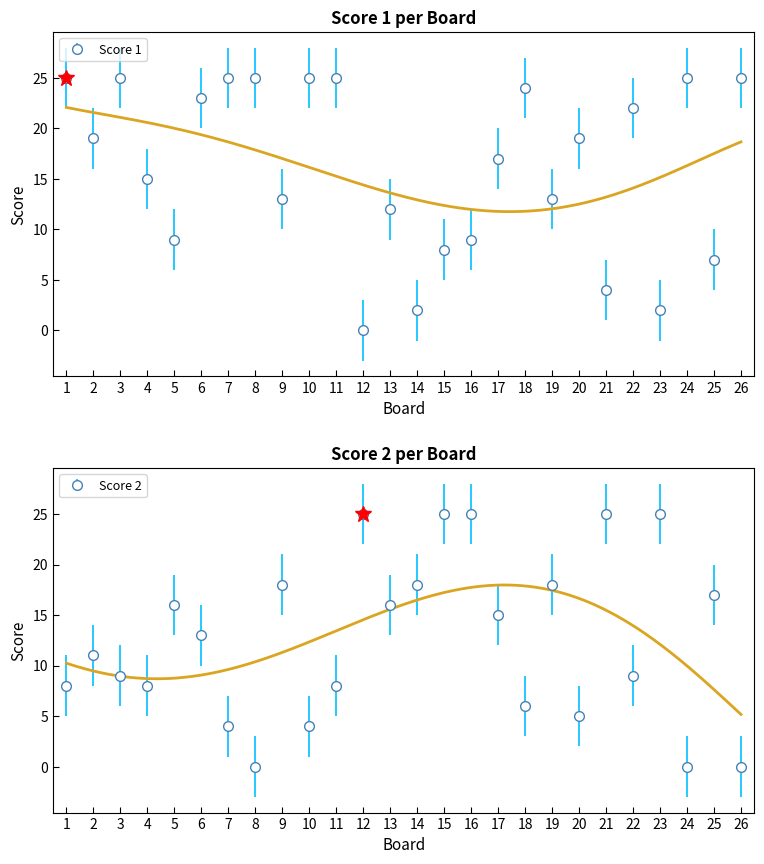

What is the difference between the maximum and minimum values in the Score 2 series?

25